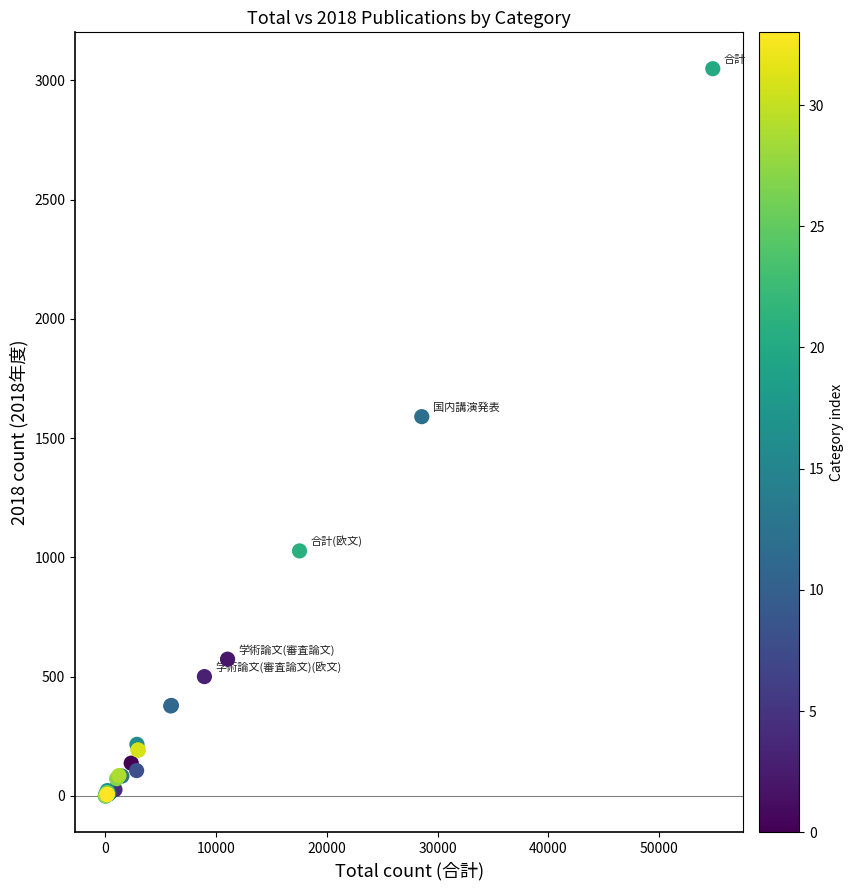

What Y value in the scatter plot is closest to 1524?

1590